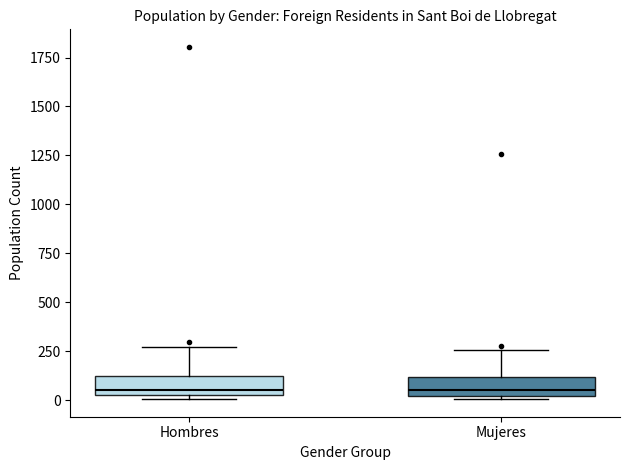

Where does the upper whisker of the box for Hombres end on the y-axis? The values are not printed on the chart, so give them approximately, as read against the axis.

250